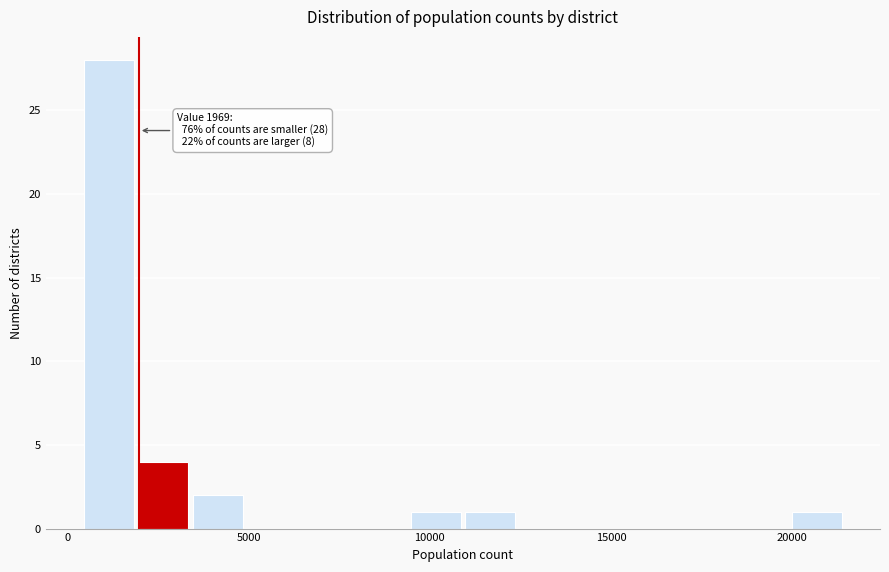

Read against the x-axis, roughly where is the centre of the tallest bar?

1000